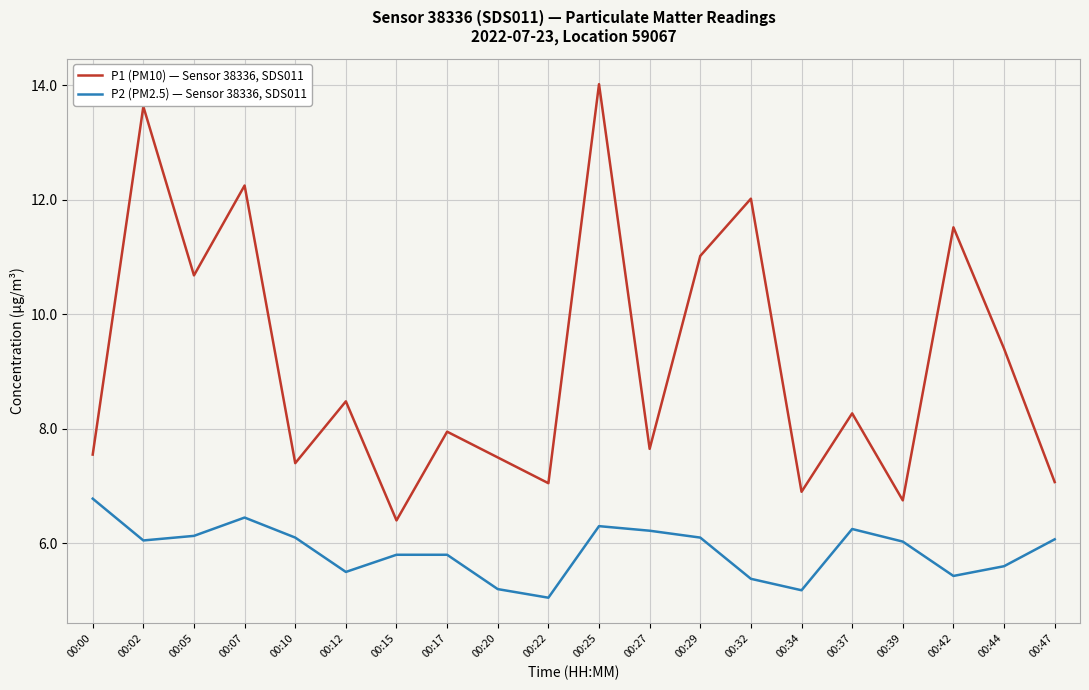

What is the maximum value shown in the chart?

14.0